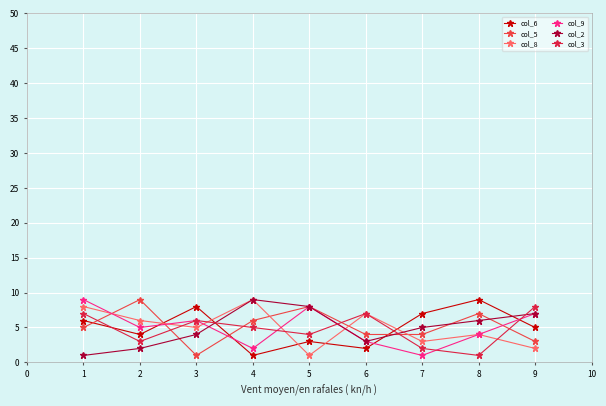

Reading right to left, list all the values displayed in this chart.

col_6: 5	9	7	2	3	1	8	4	6
col_5: 3	7	4	4	8	6	1	9	5
col_8: 2	4	3	7	1	9	5	6	8
col_9: 7	4	1	3	8	2	6	5	9
col_2: 7	6	5	3	8	9	4	2	1
col_3: 8	1	2	7	4	5	6	3	7